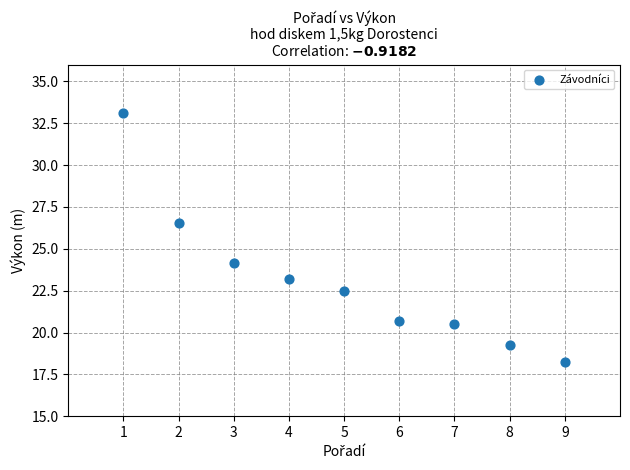

What Y value in the scatter plot is closest to 25?

24.2